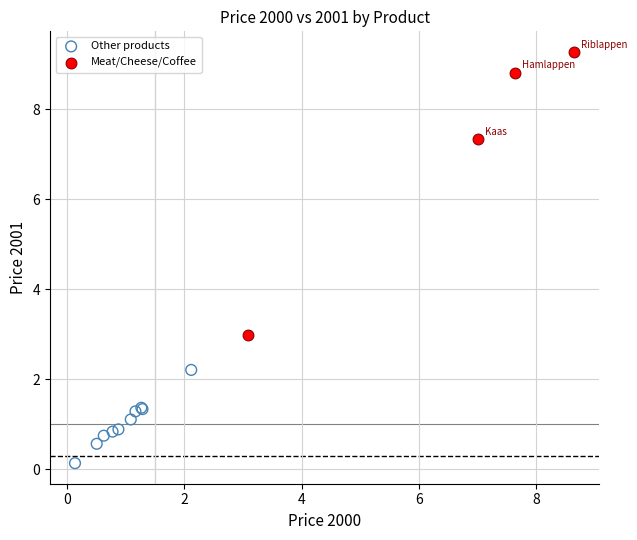

Which series contains the highest Y value?

Meat/Cheese/Coffee